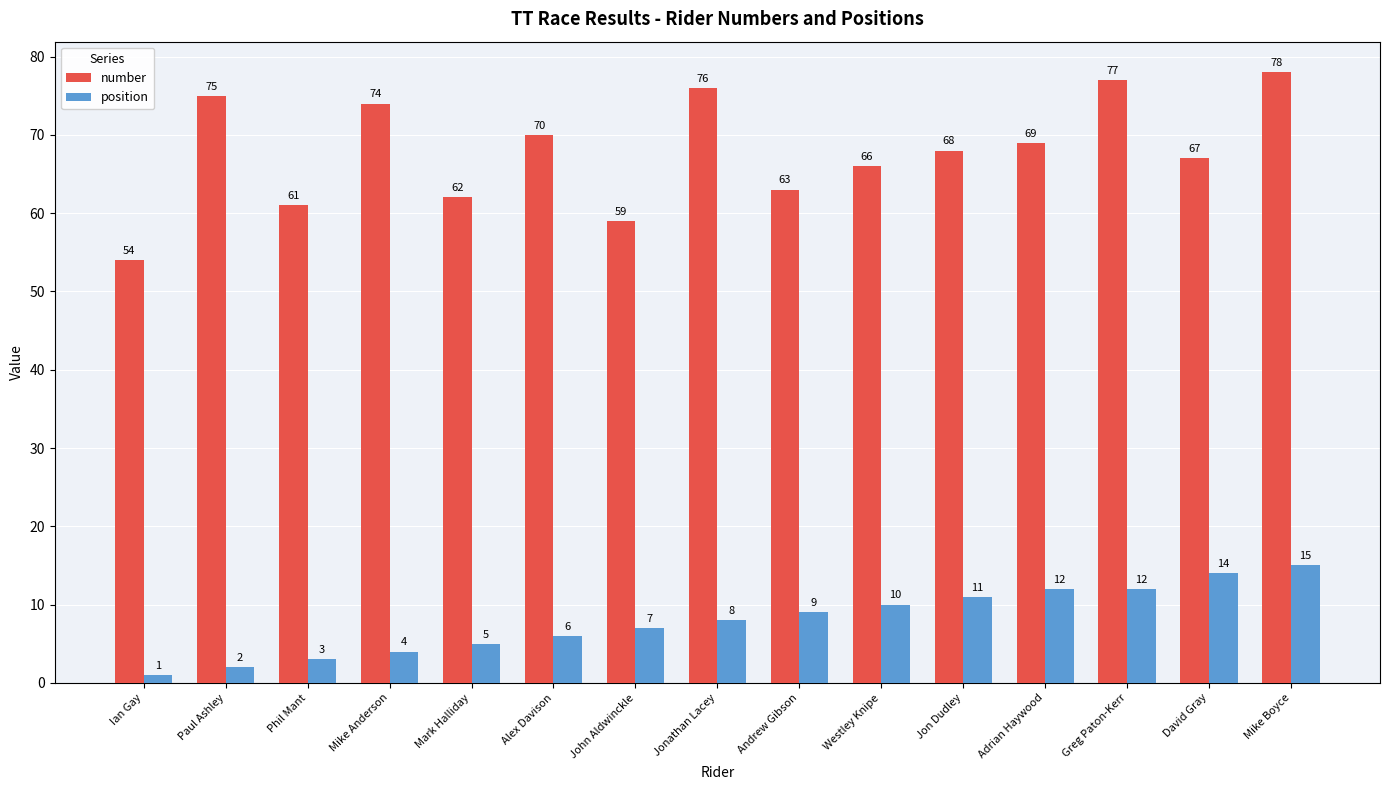

At which label is position closest to 8?

Jonathan Lacey